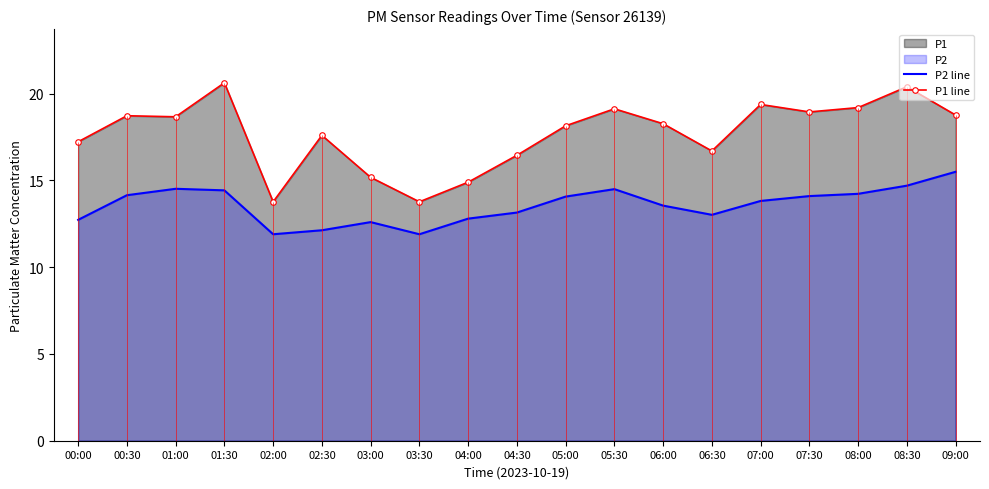

In P2 line, how many points are higher than both neighbors (excluding endpoints)?

3